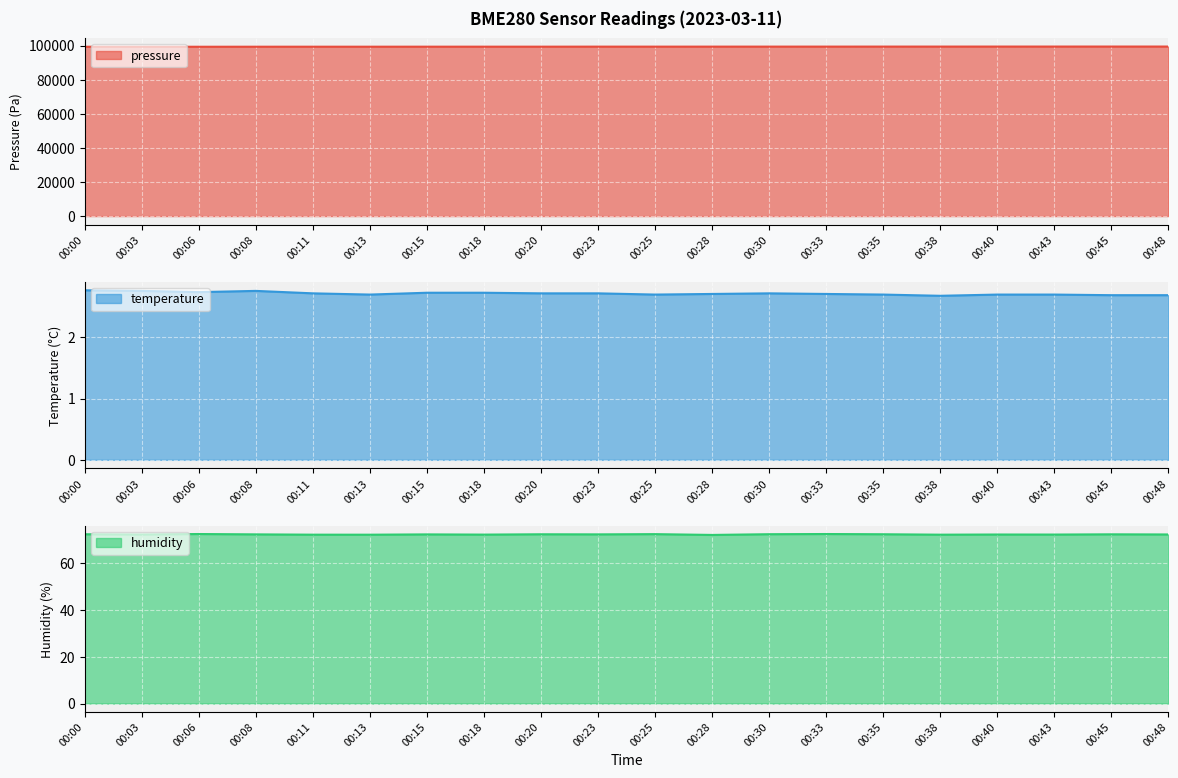

In pressure, how many points are higher than both neighbors (excluding endpoints)?

3